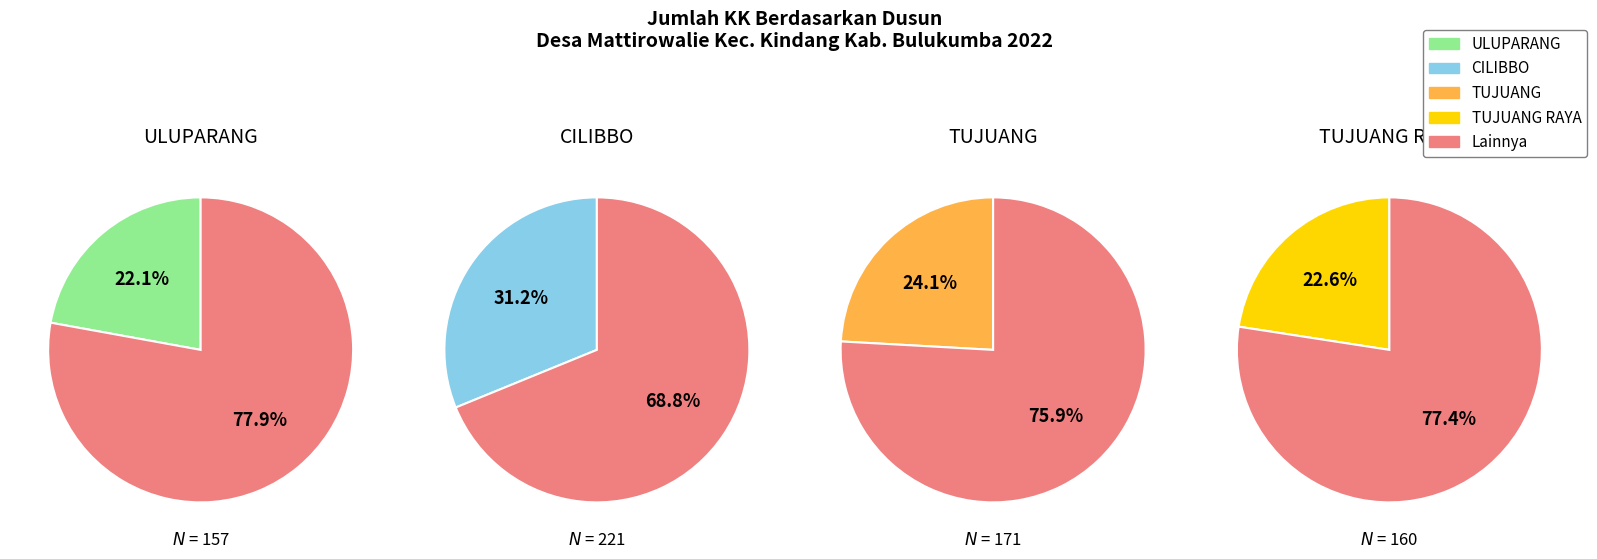

Does any single category account for the majority?

No